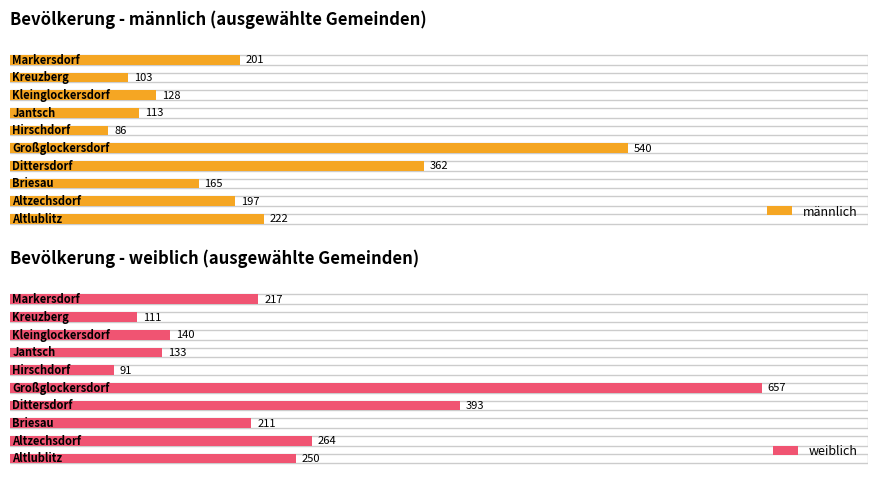

What is the minimum value for weiblich?

91